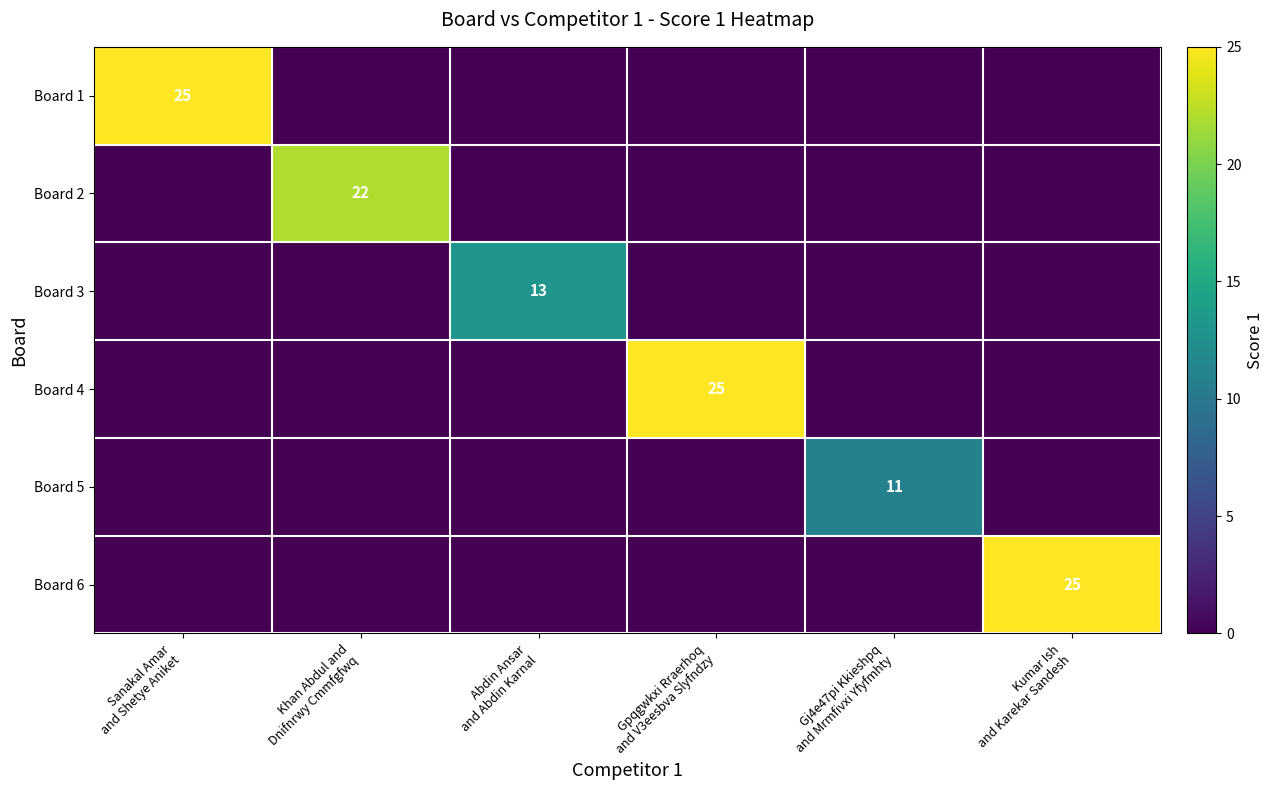

At which category does the chart reach its minimum across all series?

Khan Abdul and
Dnifnrwy Cmmfgfwq